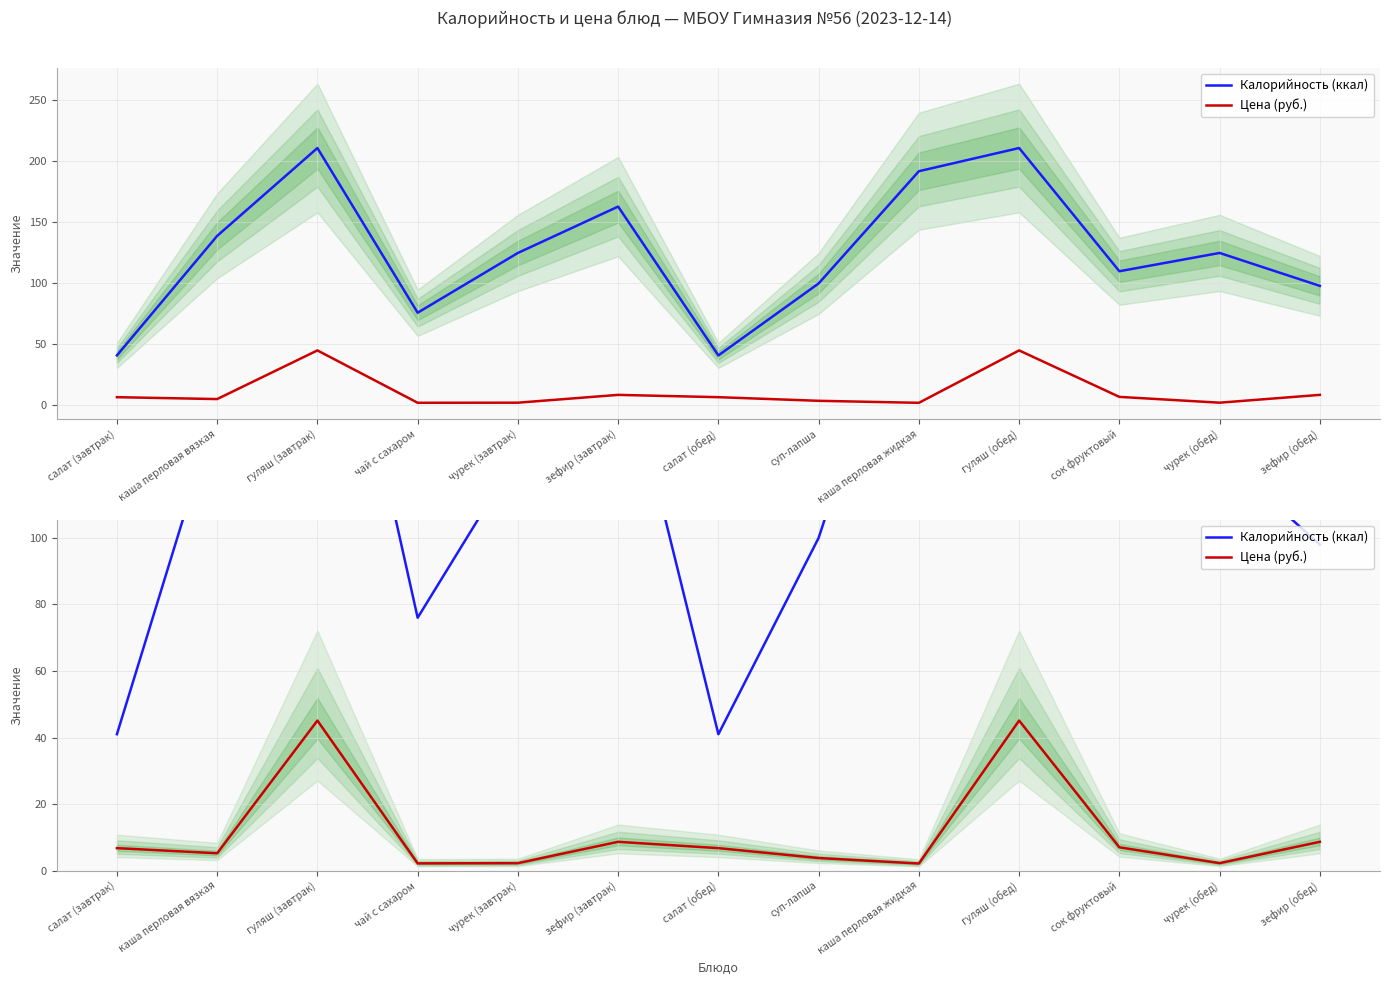

Rank the series by their maximum value, from highest to lowest.

Калорийность (ккал), Цена (руб.)